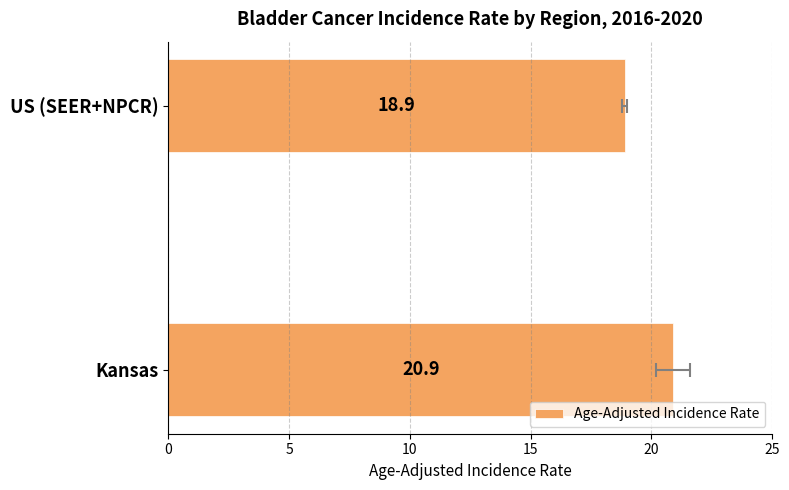

Count the number of data series in this chart.

1